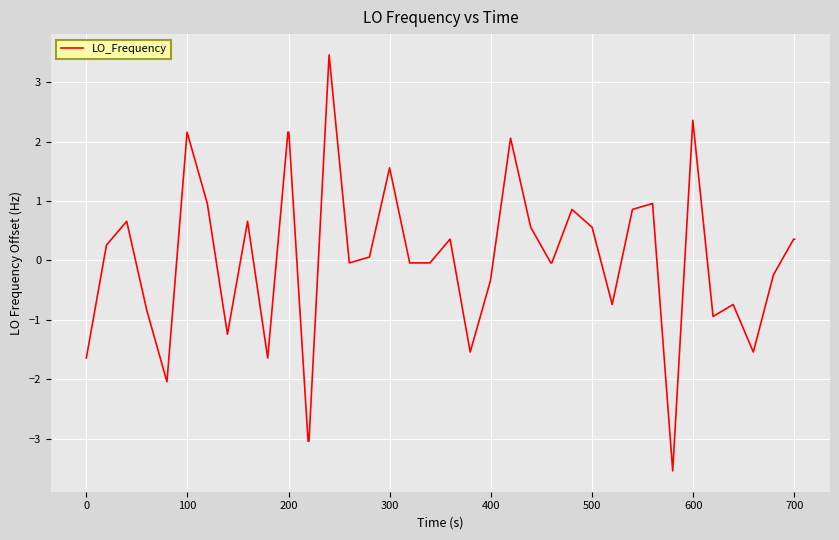

What is the difference between the maximum and minimum values?

7.0